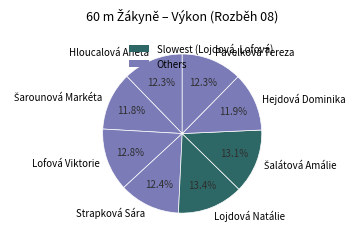

Is it true that Hloucalová Aneta is 12% of the pie?

True